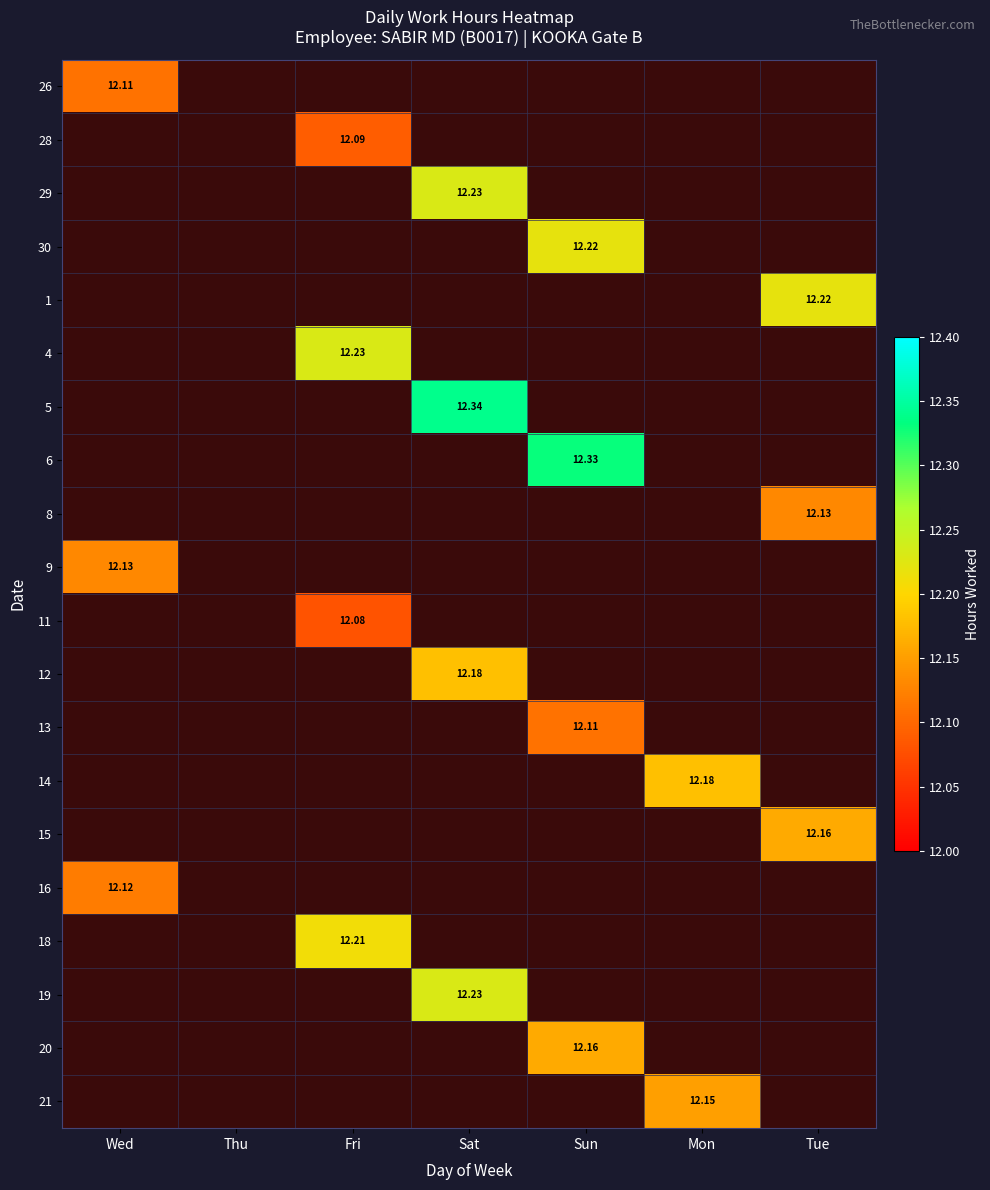

Which label corresponds to the largest value in the chart?

Sat